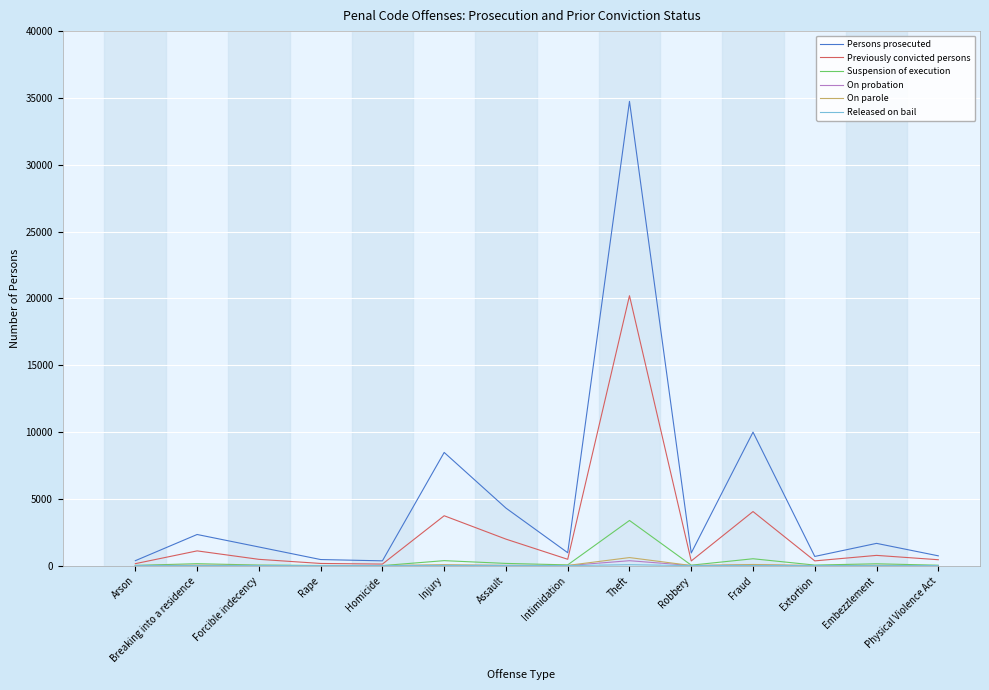

How many distinct data groups are displayed?

6